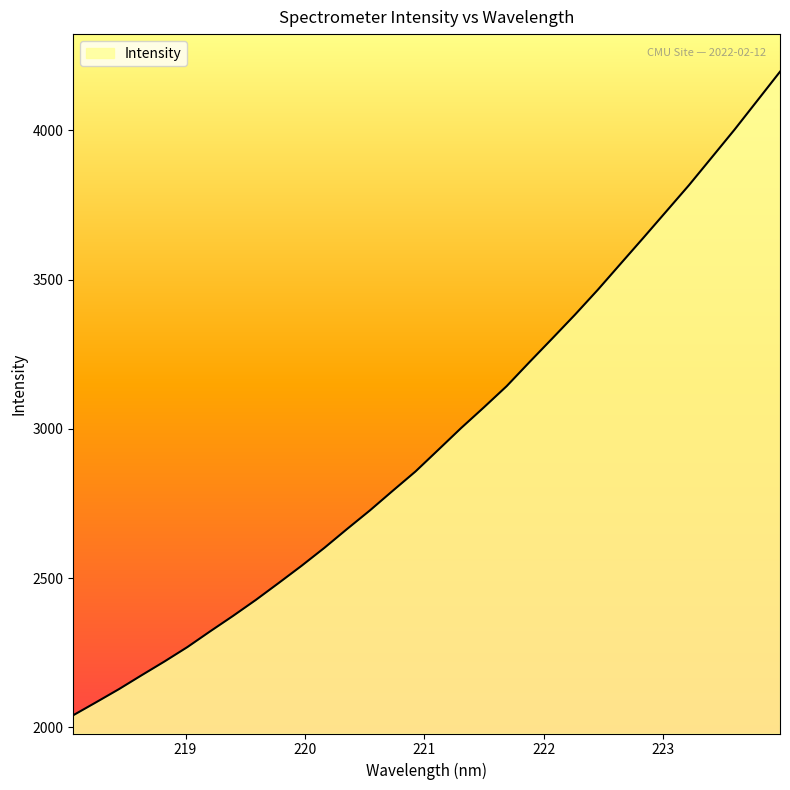

What is the smallest value displayed?

2040.9